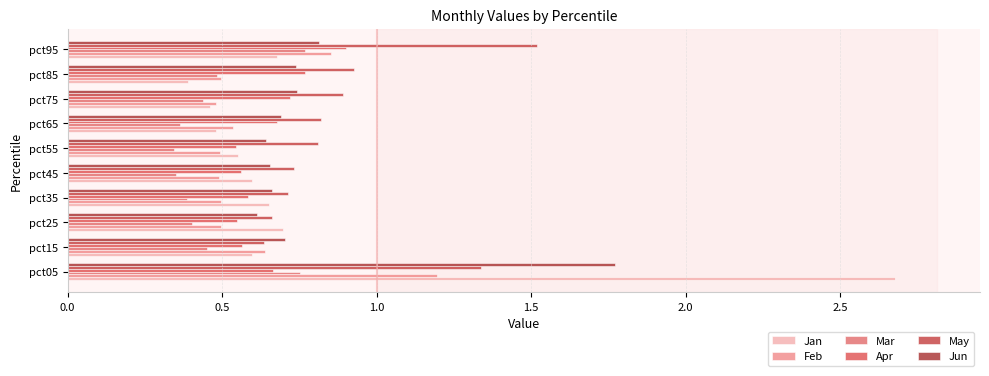

What are all the series names shown in the legend?

Jan, Feb, Mar, Apr, May, Jun